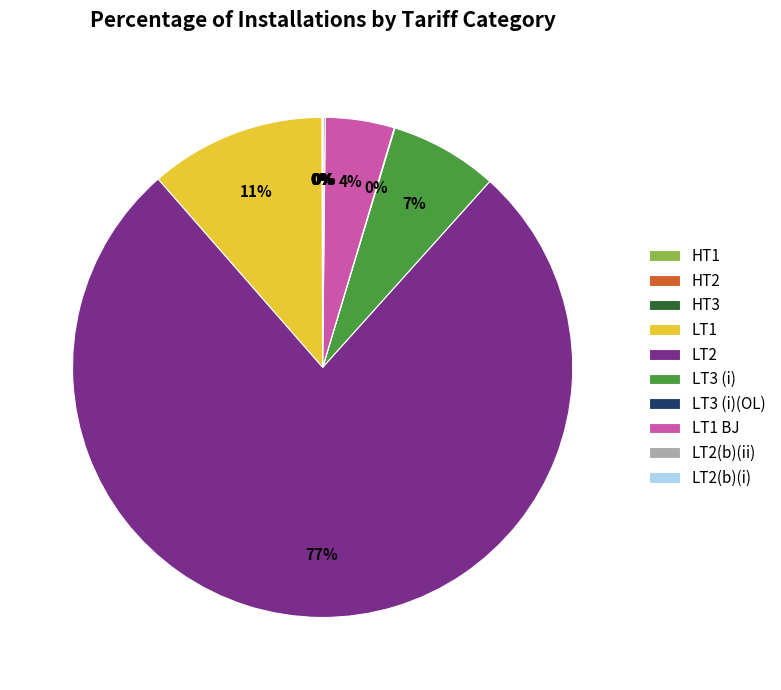

Does LT2 represent more than half of the total?

Yes